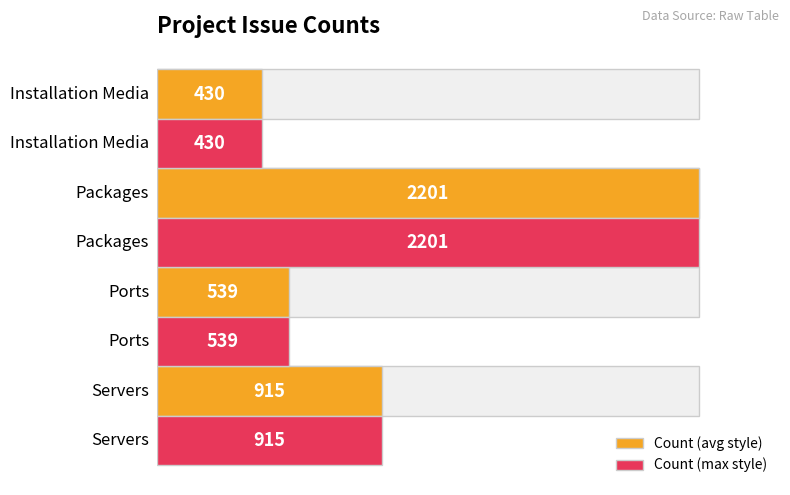

Reading left to right, what are all the values shown in this chart?

Count (avg style): 915	539	2201	430
Count (max style): 915	539	2201	430